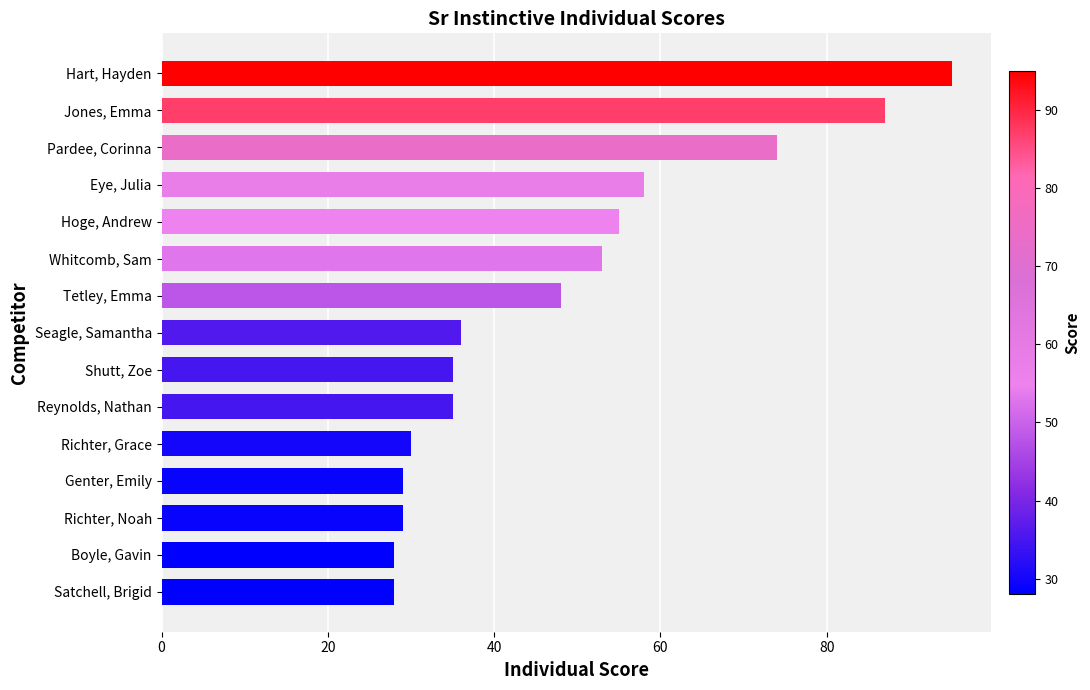

Reading bottom to top, transcribe all the data shown in this chart.

Satchell, Brigid=28	Boyle, Gavin=28	Richter, Noah=29	Genter, Emily=29	Richter, Grace=30	Reynolds, Nathan=35	Shutt, Zoe=35	Seagle, Samantha=36	Tetley, Emma=48	Whitcomb, Sam=53	Hoge, Andrew=55	Eye, Julia=58	Pardee, Corinna=74	Jones, Emma=87	Hart, Hayden=95